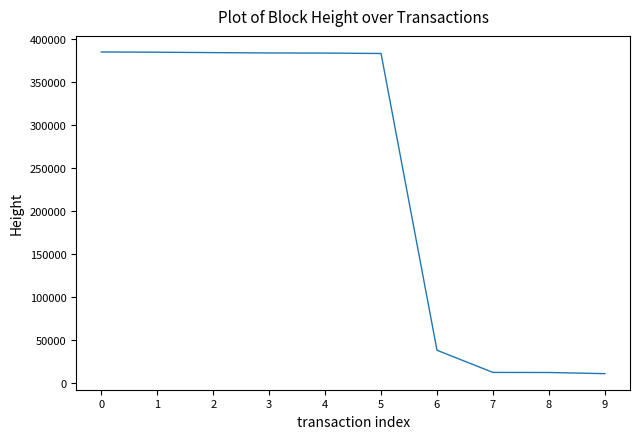

What is the greatest value displayed?

385433